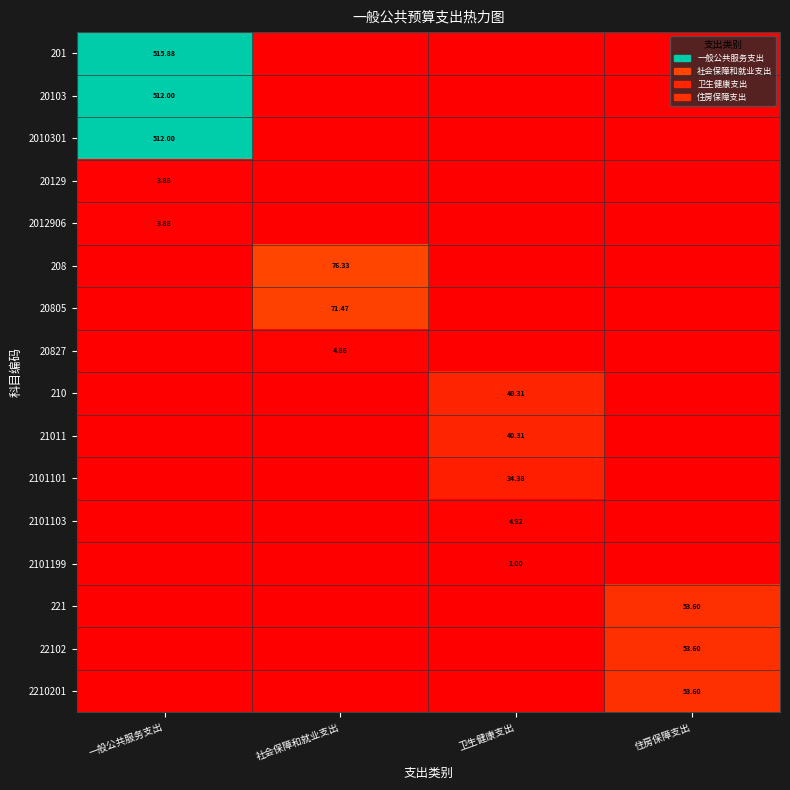

List the series in order of their peak value, highest first.

201, 20103, 2010301, 208, 20805, 221, 22102, 2210201, 210, 21011, 2101101, 2101103, 20827, 20129, 2012906, 2101199